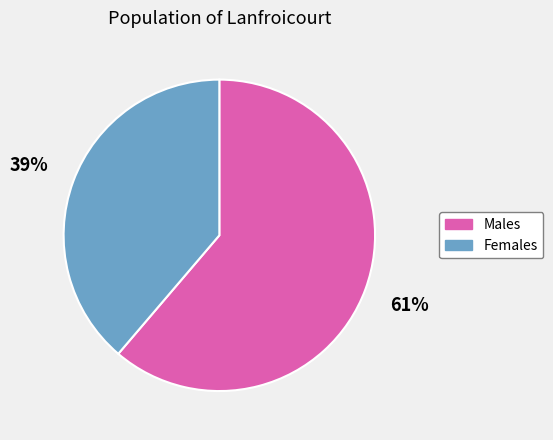

Does any single category account for the majority?

Yes